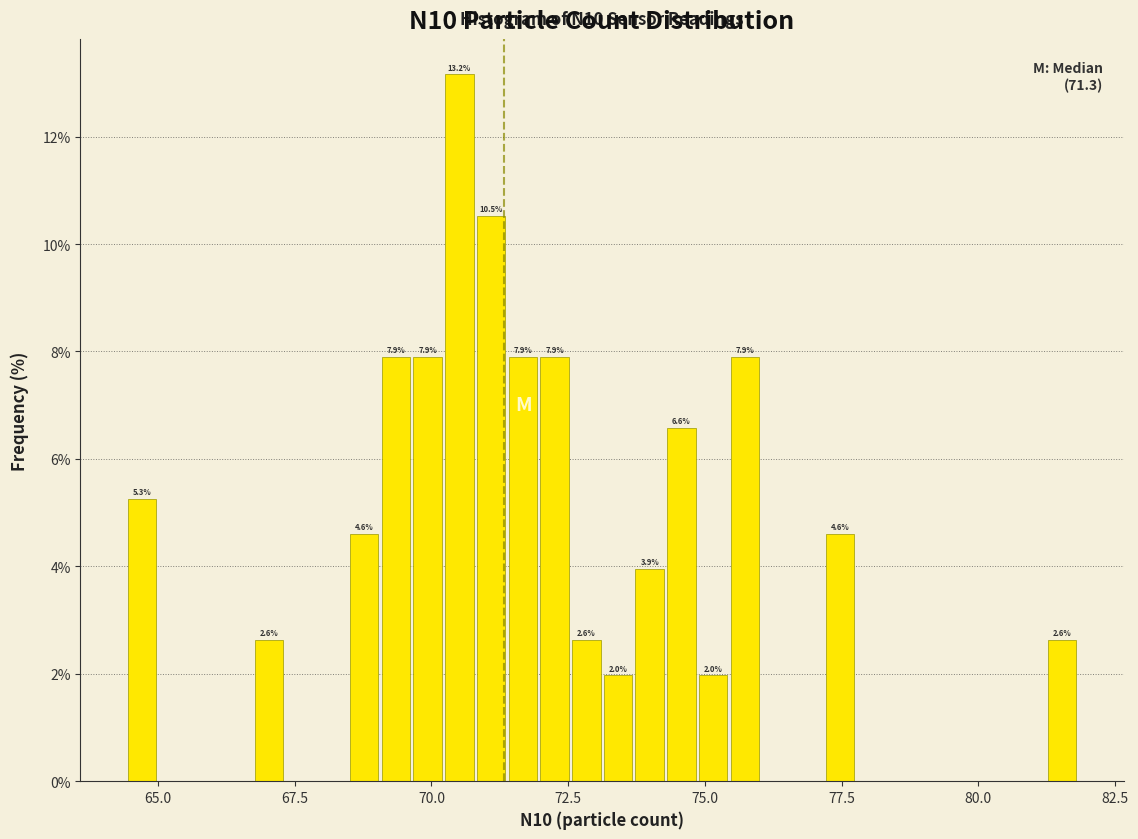

Around what value on the x-axis is the tallest bar? Give the approximate position of its centre, as read against the axis.

70.5